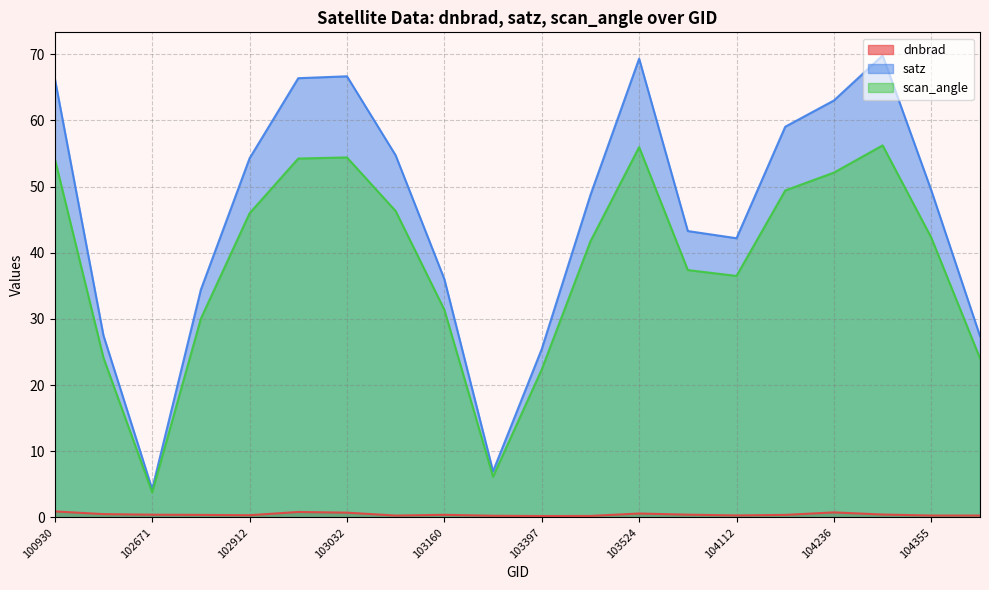

List the series in order of their overall mean, lowest first.

dnbrad, scan_angle, satz